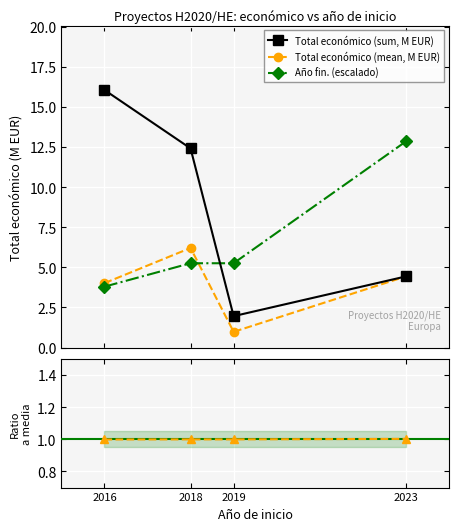

What is the sum of all Ratio fin/media values?

4.0